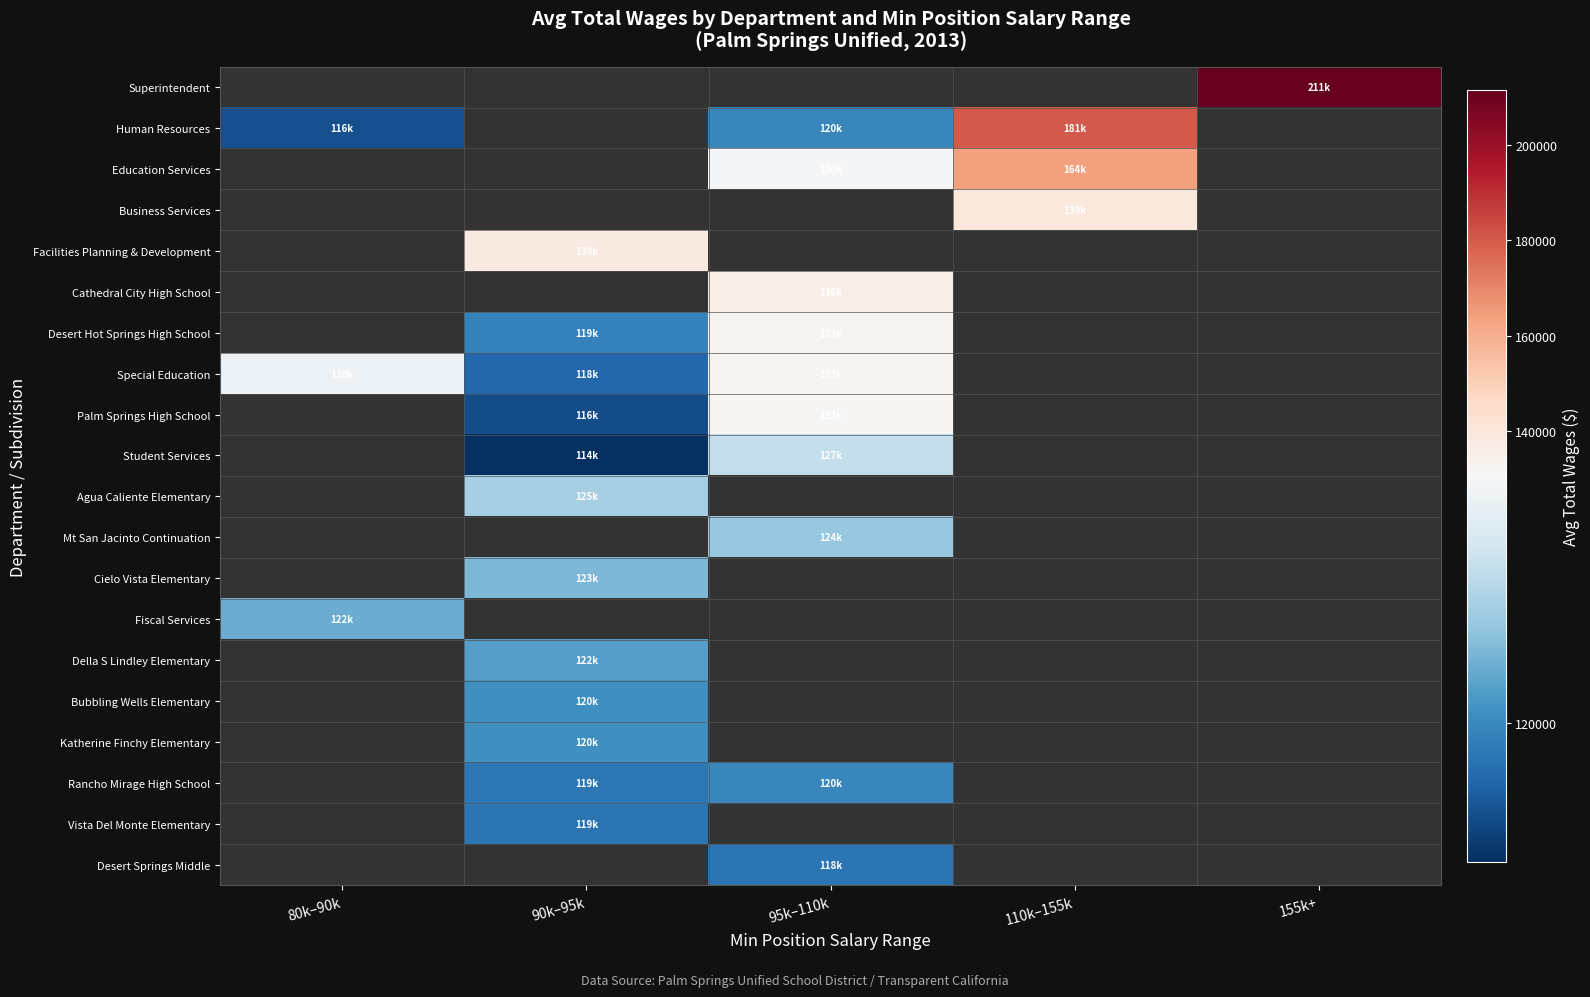

How many distinct data groups are displayed?

20